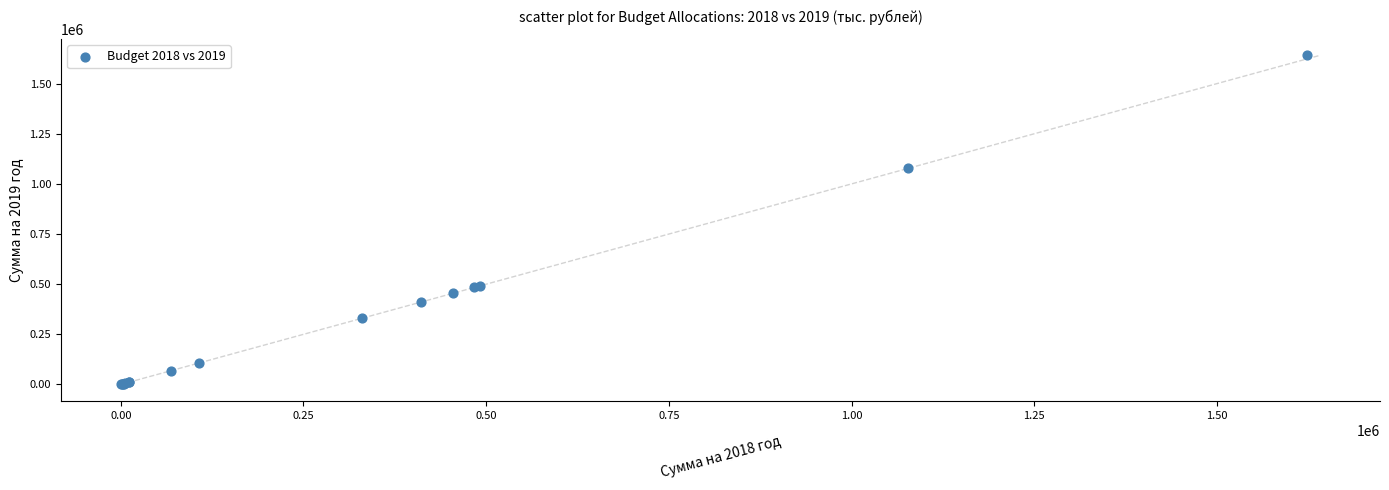

What Y value in the scatter plot is closest to 820607?

1079459.9